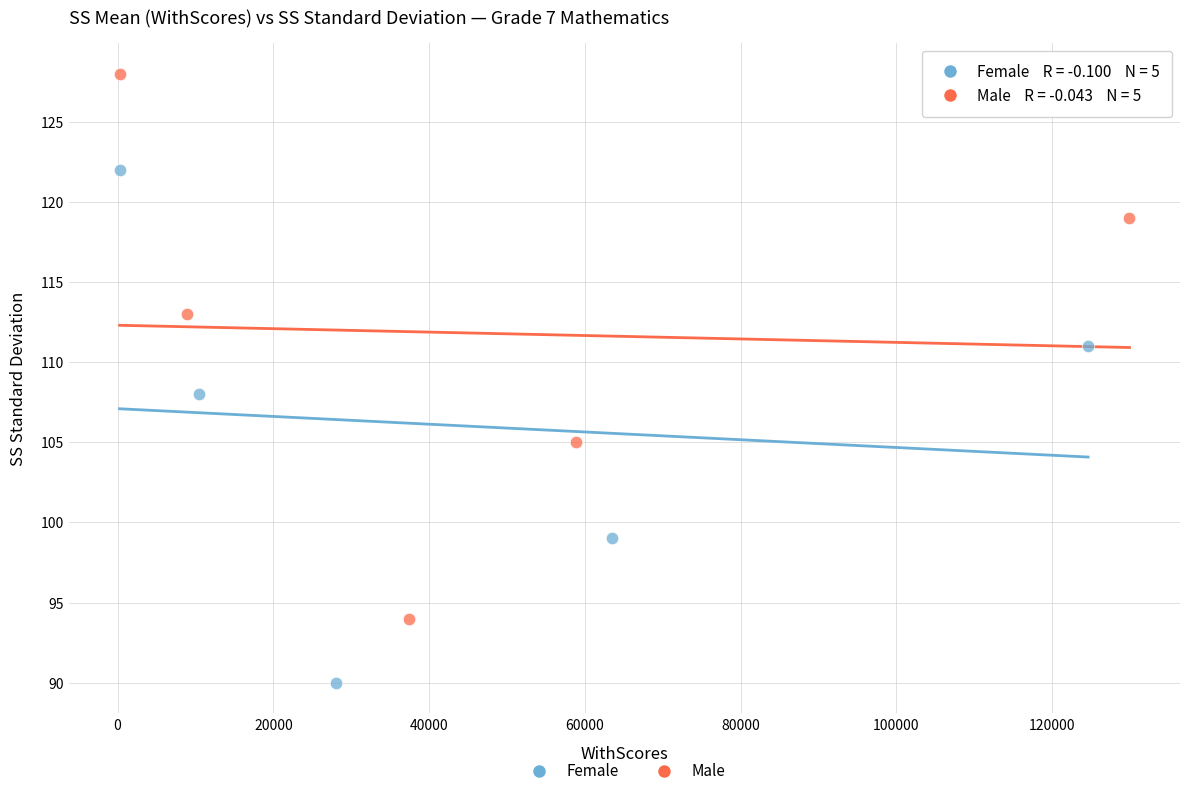

Which series contains the highest Y value?

Male